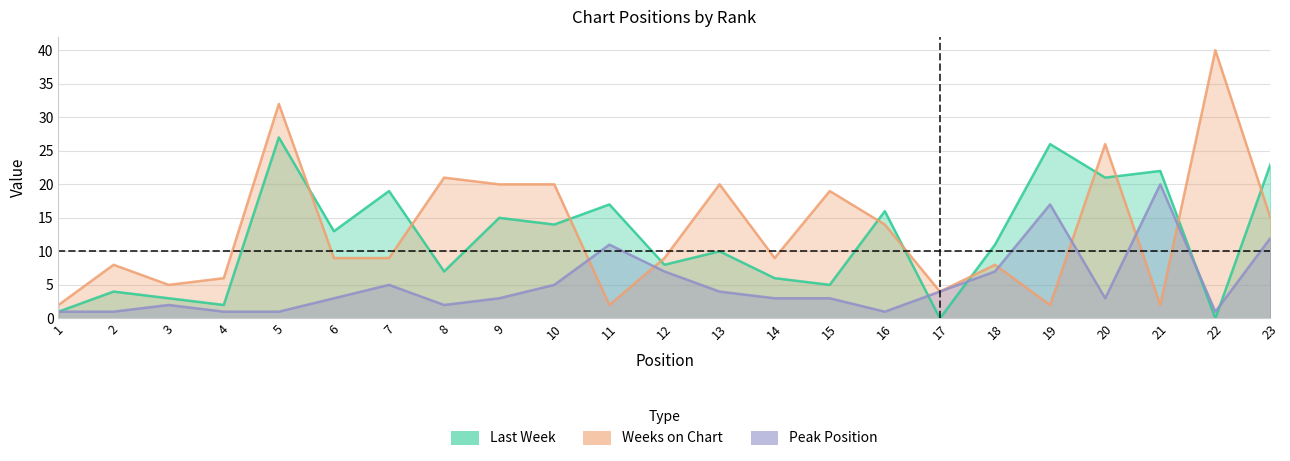

List the series in order of their peak value, highest first.

Weeks on Chart, Last Week, Peak Position